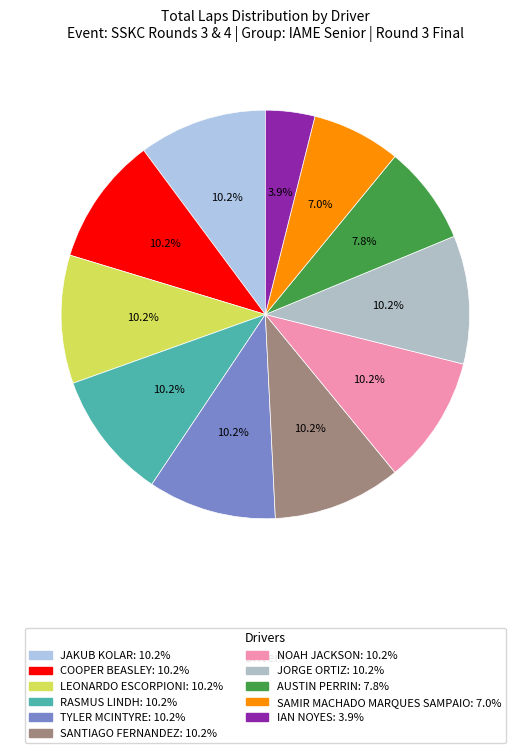

True or false: LEONARDO ESCORPIONI accounts for 1% of the total.

False